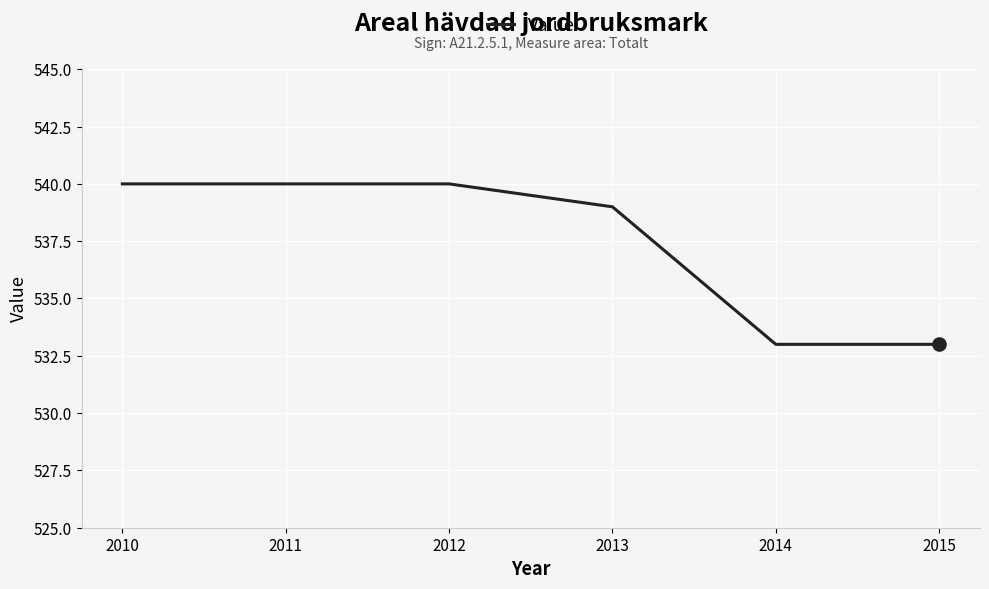

What is the ratio of the value at 2013 to the value at 2010?

1.0